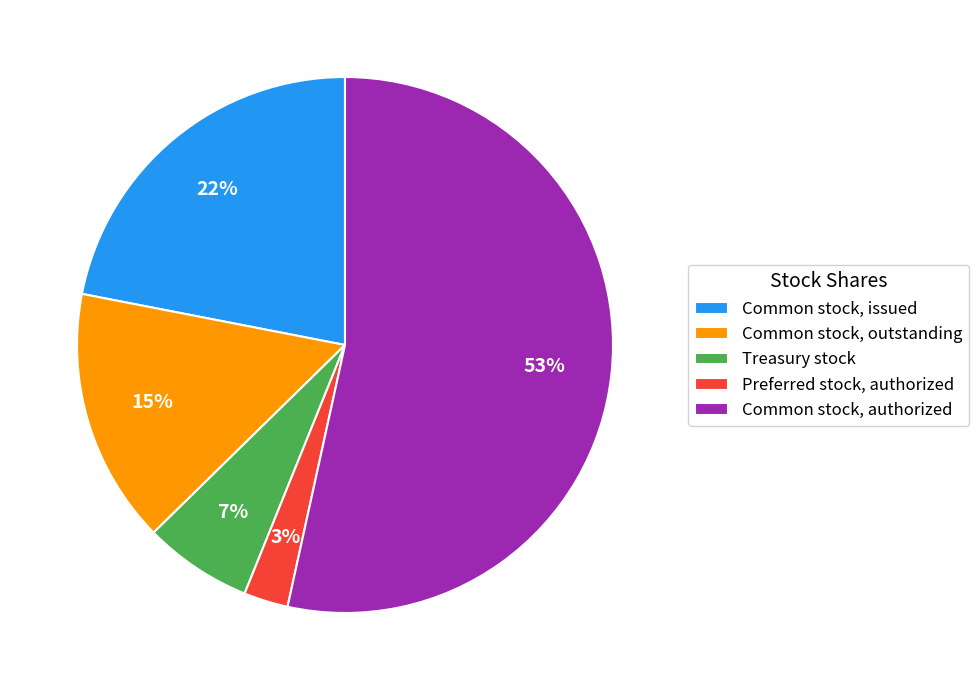

Which has a higher value, Common stock, issued or Treasury stock?

Common stock, issued